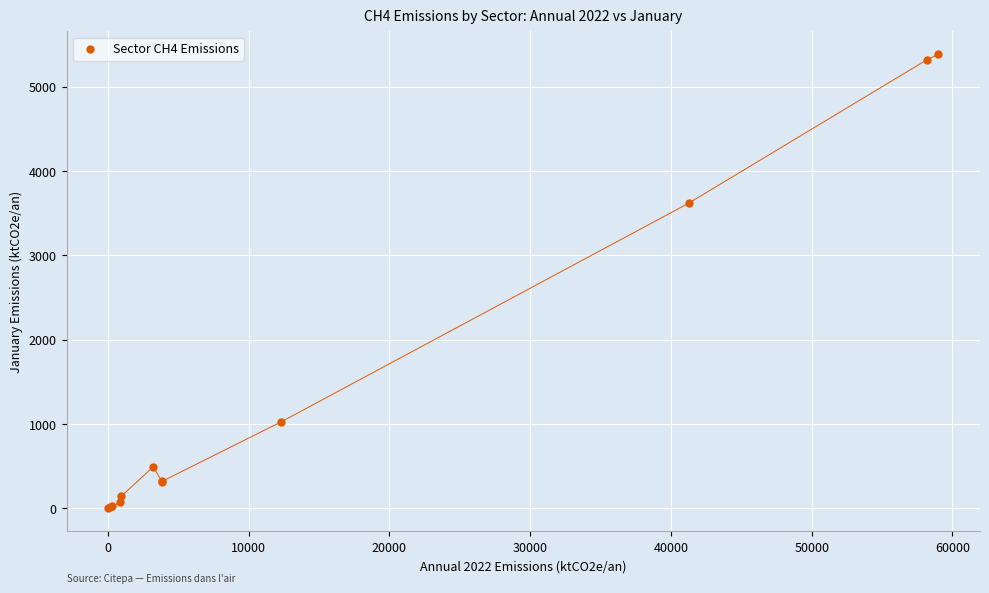

What Y value in the scatter plot is closest to 2693?

3617.6